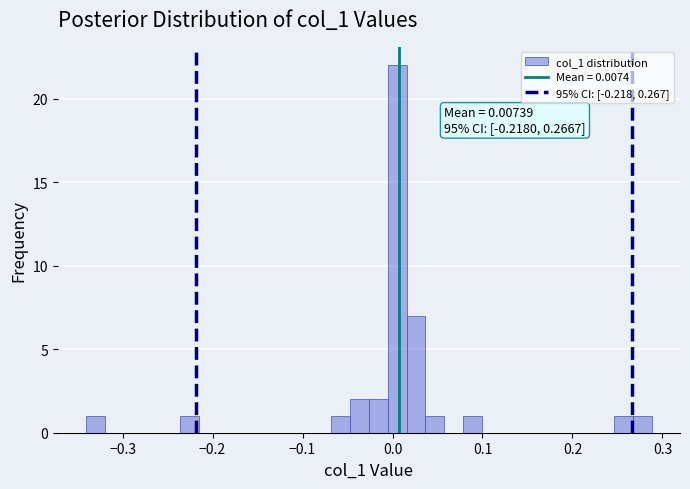

Read against the x-axis, roughly where is the centre of the tallest bar?

0.01